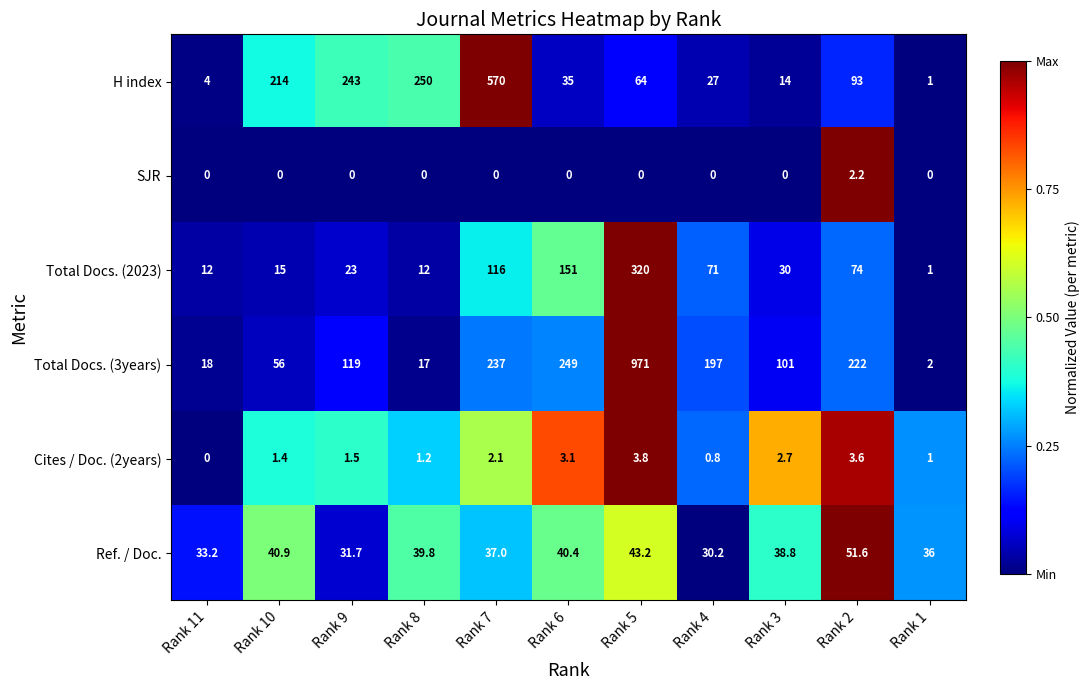

True or false: Total Docs. (2023) has a value of 71.0 at Rank 4.

True